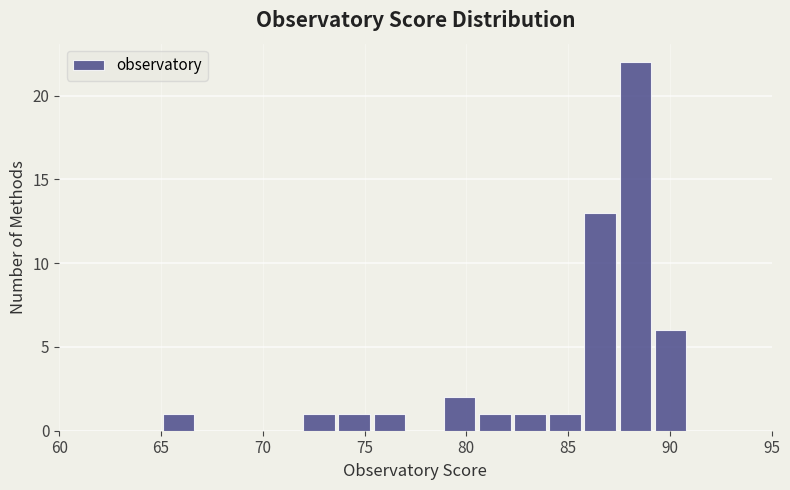

Around what value on the x-axis is the tallest bar? Give the approximate position of its centre, as read against the axis.

88.5